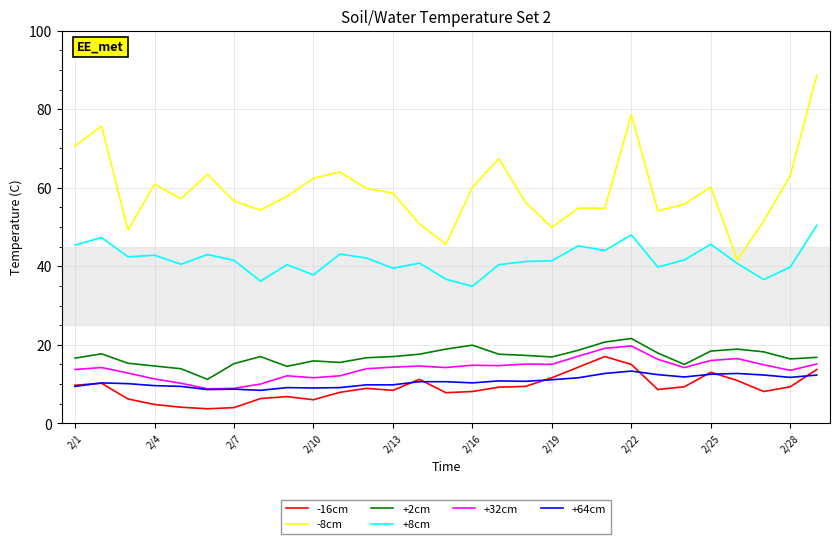

Which series has the widest spread of values?

-8cm